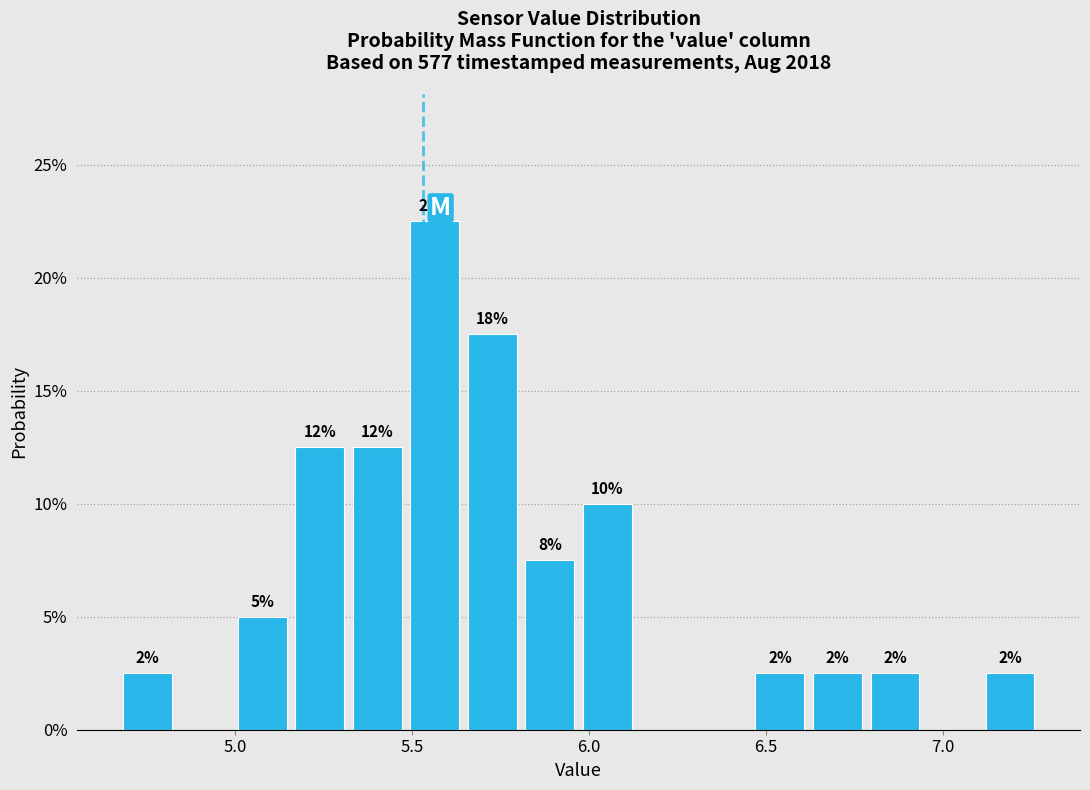

Around what value on the x-axis is the tallest bar? Give the approximate position of its centre, as read against the axis.

5.55